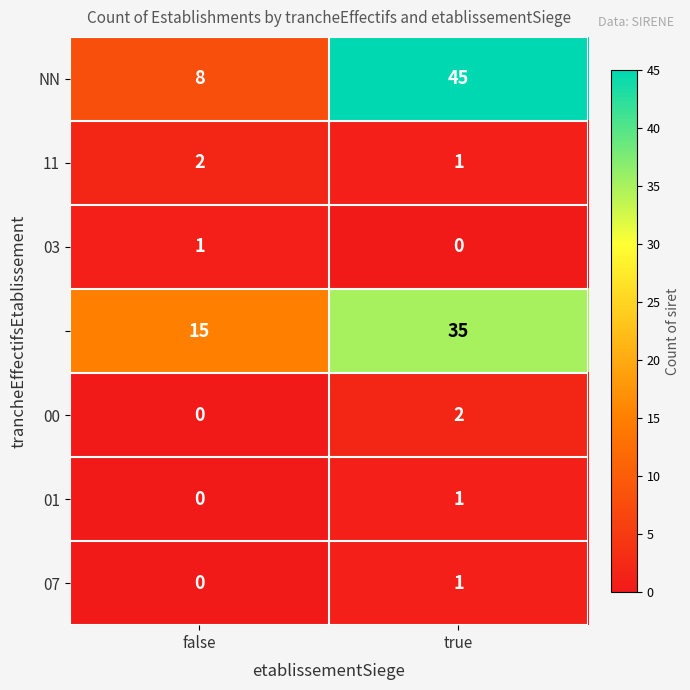

Which label corresponds to the largest value in the chart?

true